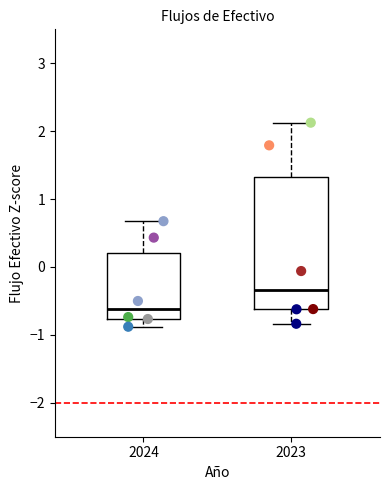

Reading left to right, read every box against the y-axis: the position of its median line, the range the box covers, and the ends of its whiskers. The values are not printed on the chart, so give them approximately, as read against the axis.

2024: median -0.6, box -0.8 to 0.2, whiskers -0.9 to 0.7
2023: median -0.3, box -0.6 to 1.3, whiskers -0.8 to 2.1